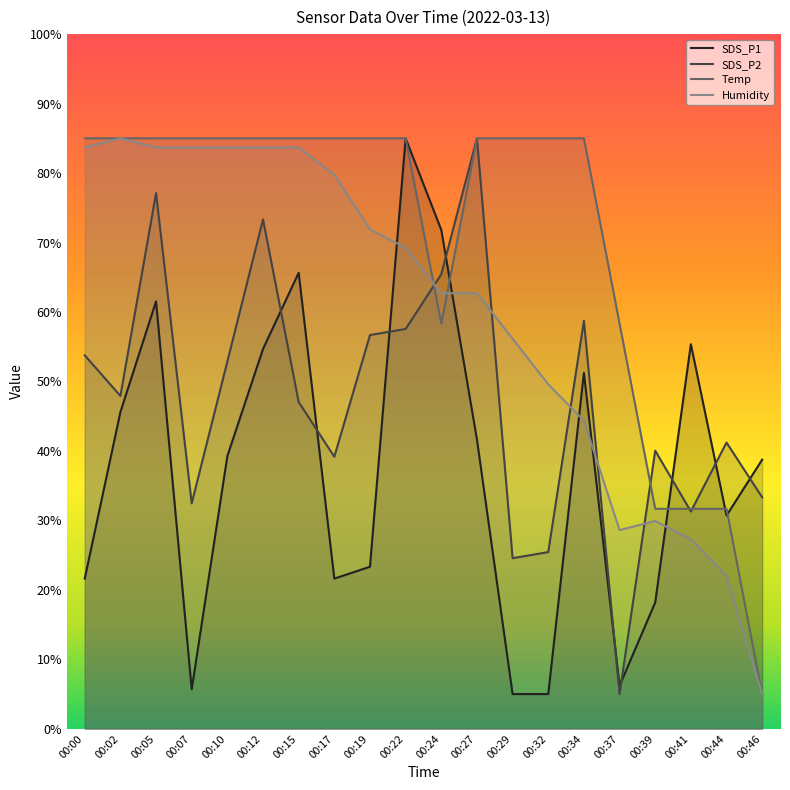

How many interior local peaks does the SDS_P2 series have?

6